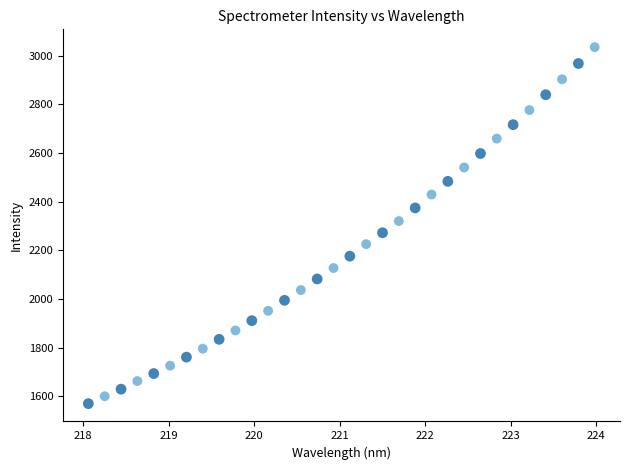

What is the range of X values (max minus min)?

5.9